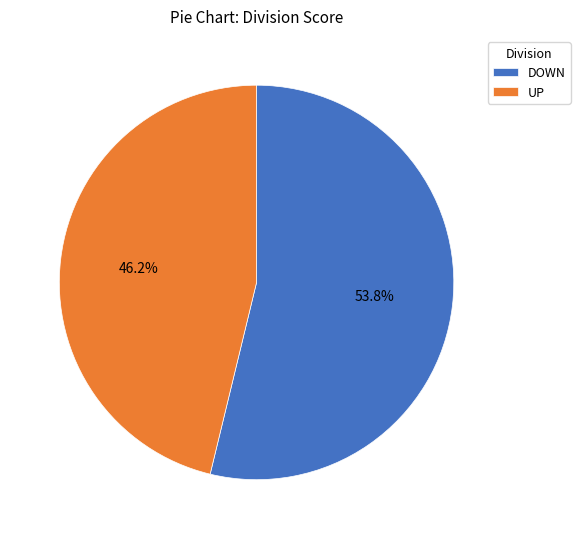

Which category accounts for the majority?

DOWN